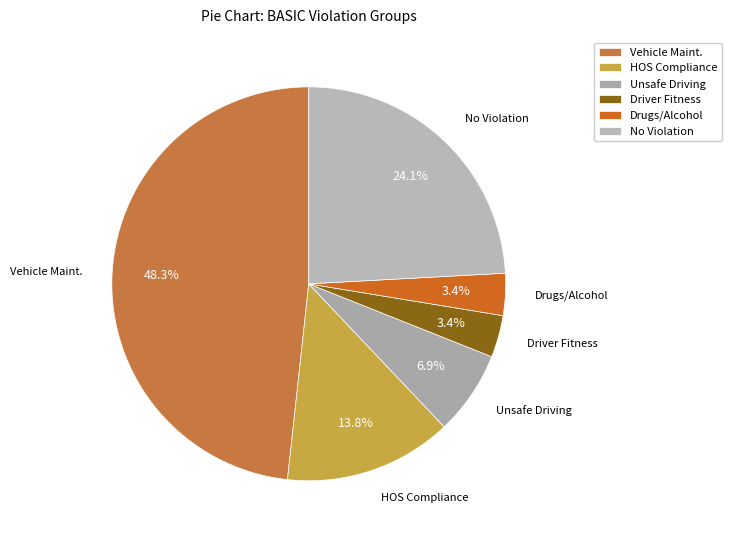

To the nearest percent, what is the difference between the largest and smallest slice percentages?

45%